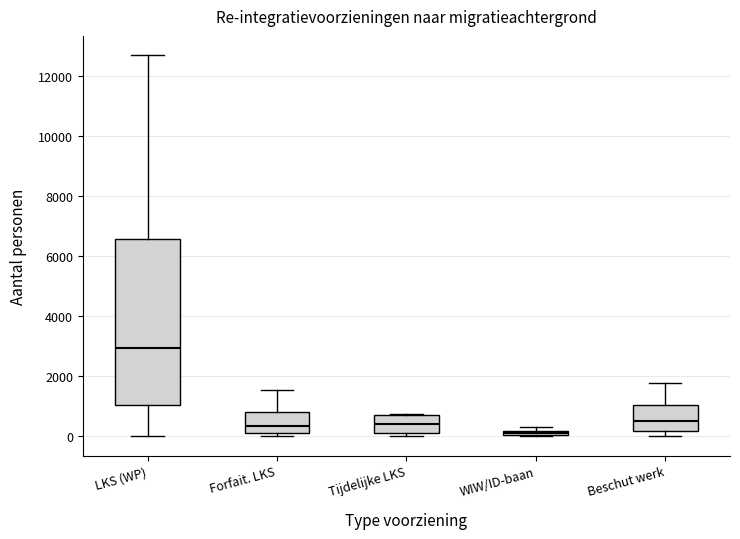

Comparing the boxes themselves (not the whiskers), which one is the tallest?

LKS (WP)